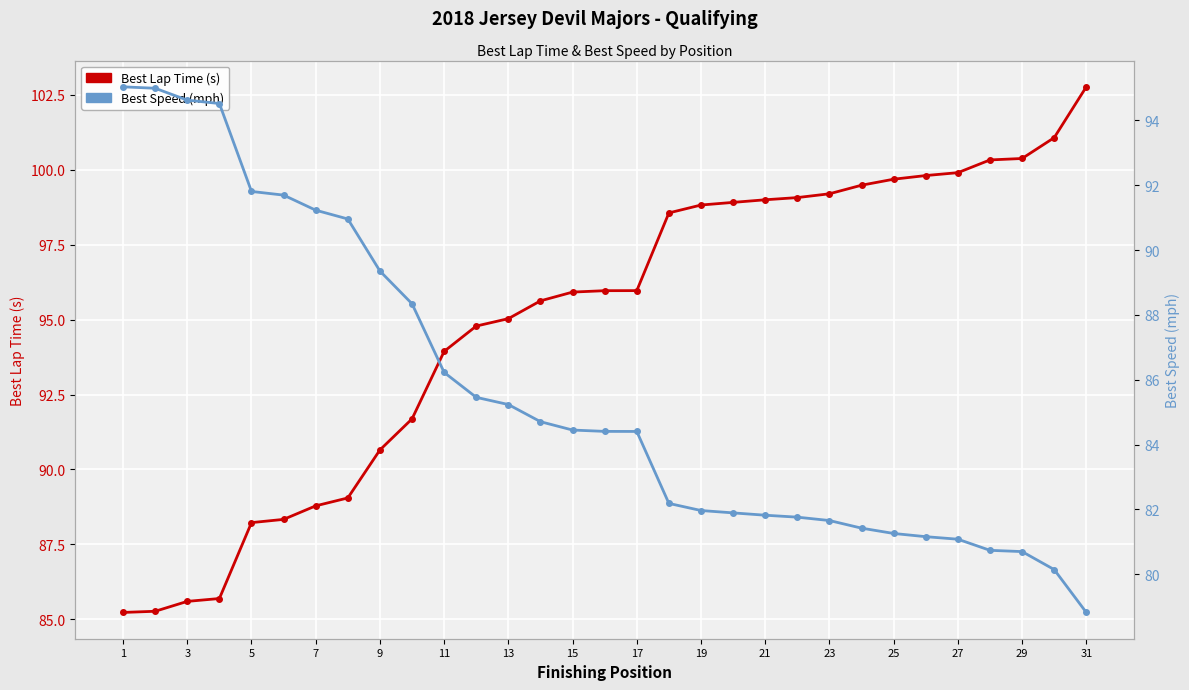

Which has a higher value, 21 or 29?

29